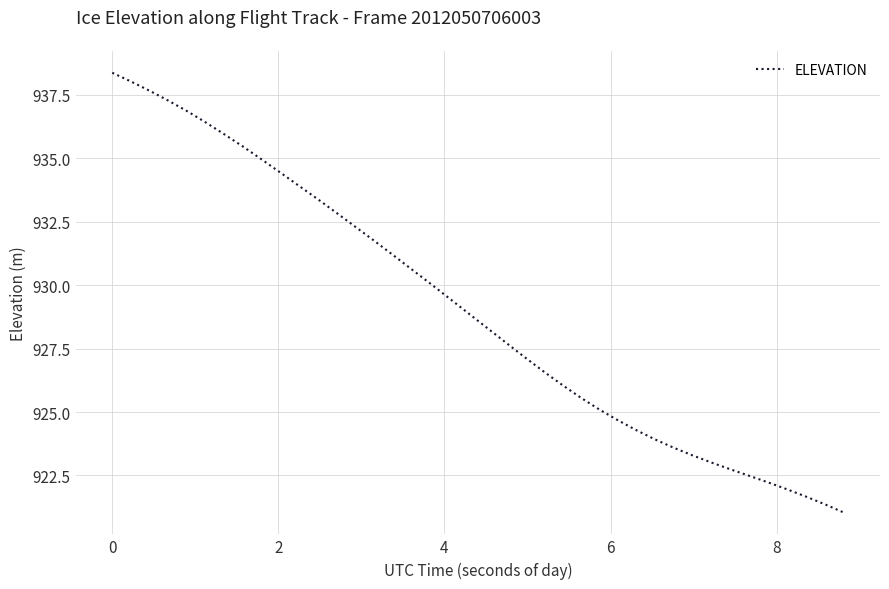

What is the difference between the maximum and minimum values?

17.3